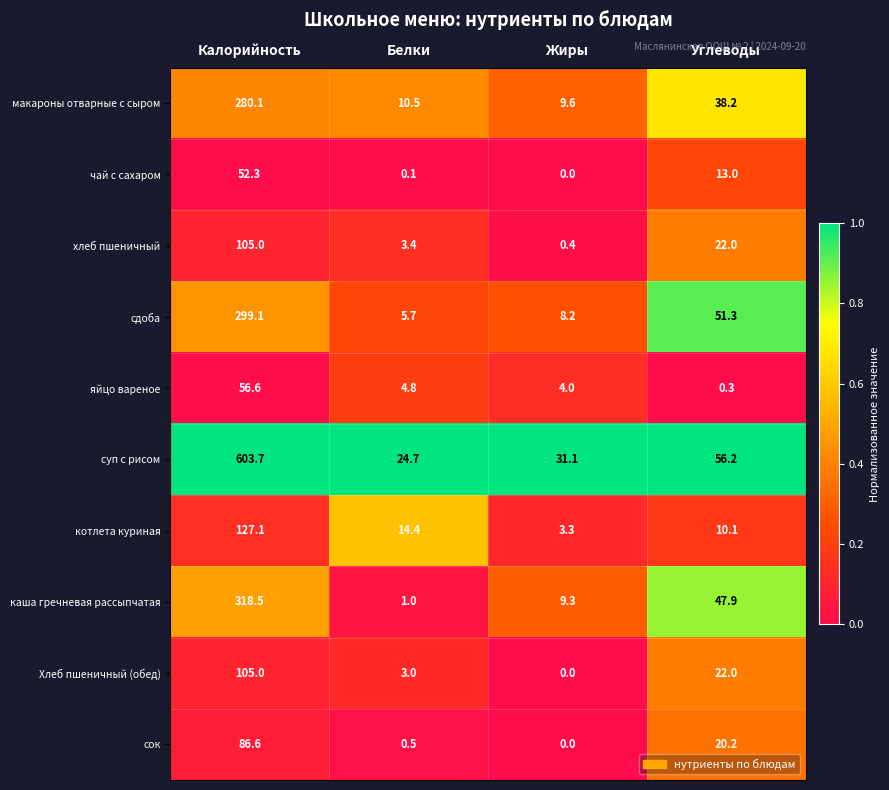

What value does the макароны отварные с сыром series have at Калорийность?

280.1